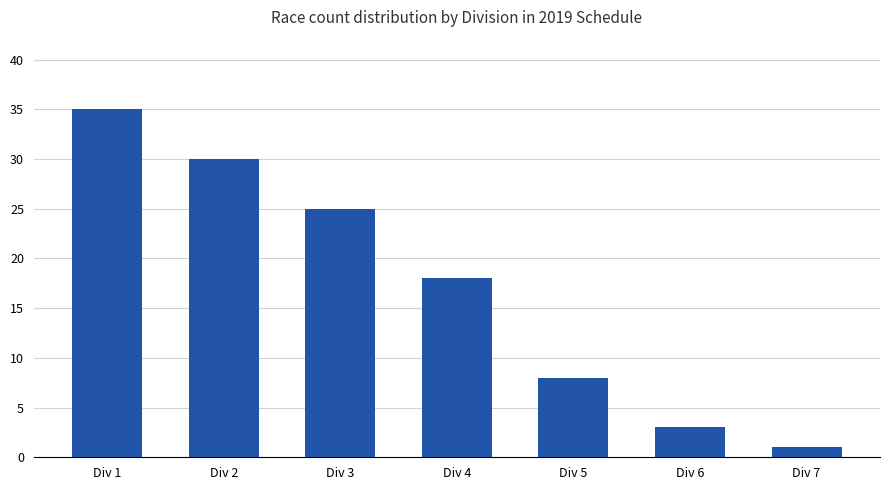

List the labels in order of value, largest first.

Div 1, Div 2, Div 3, Div 4, Div 5, Div 6, Div 7